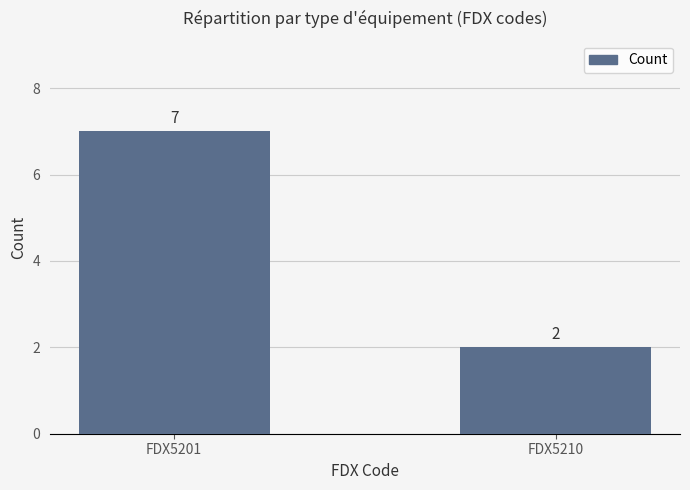

Are the bars horizontal?

No